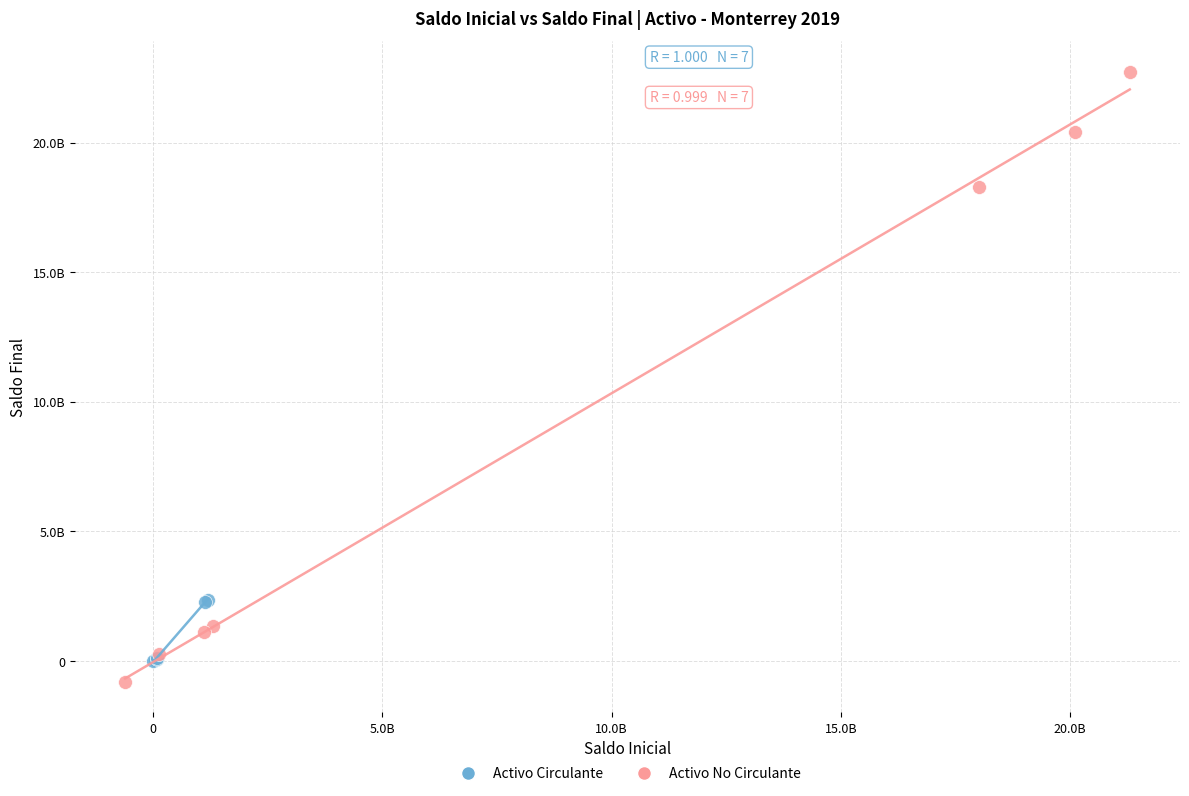

Which series contains the highest Y value?

Activo No Circulante